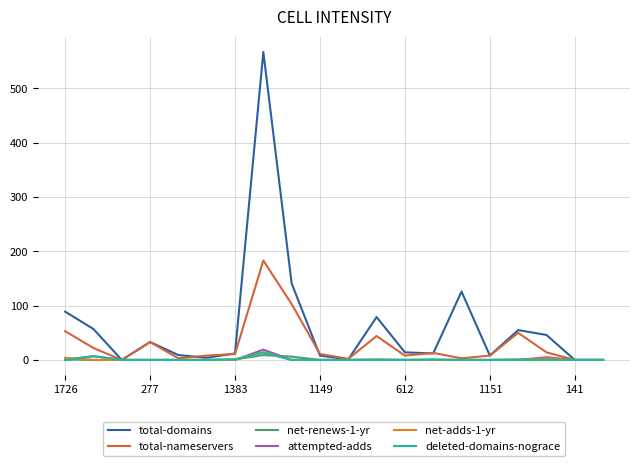

Which series has the largest total across all categories?

total-domains